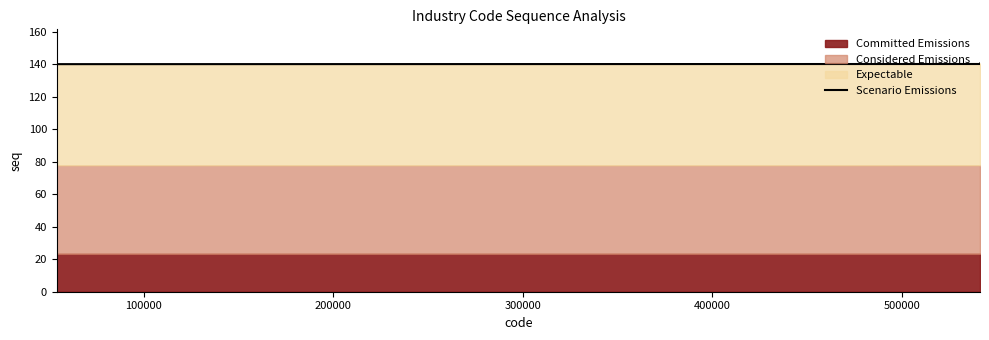

What is the difference between the maximum and minimum values?

0.4